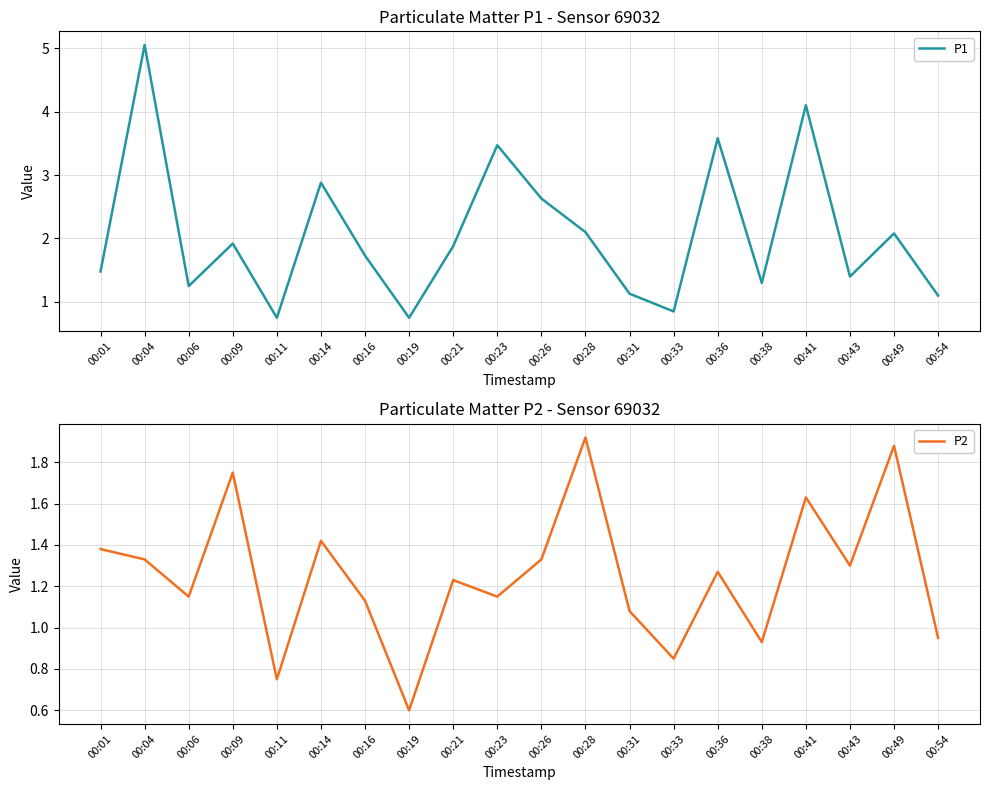

At which label is P2 closest to 1?

00:54